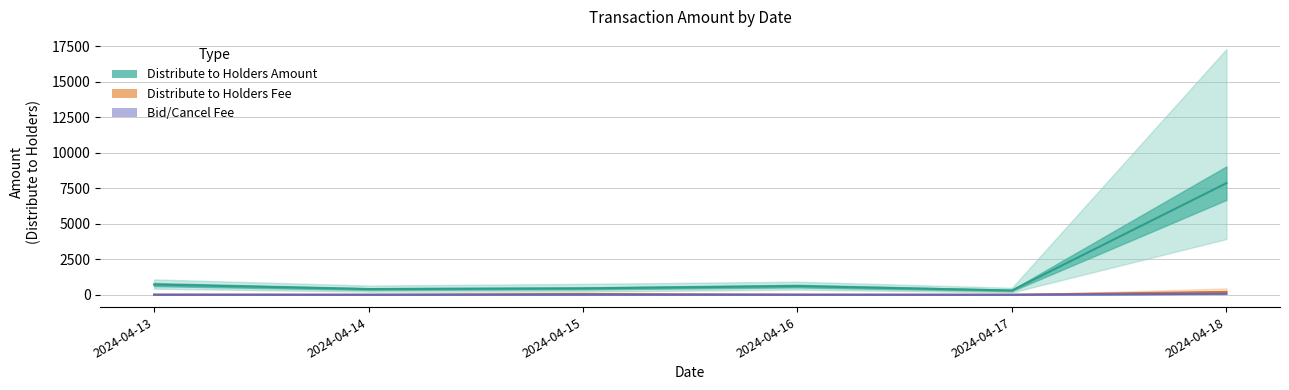

True or false: Distribute to Holders Fee has a value of 60.4 at 2024-04-15.

True